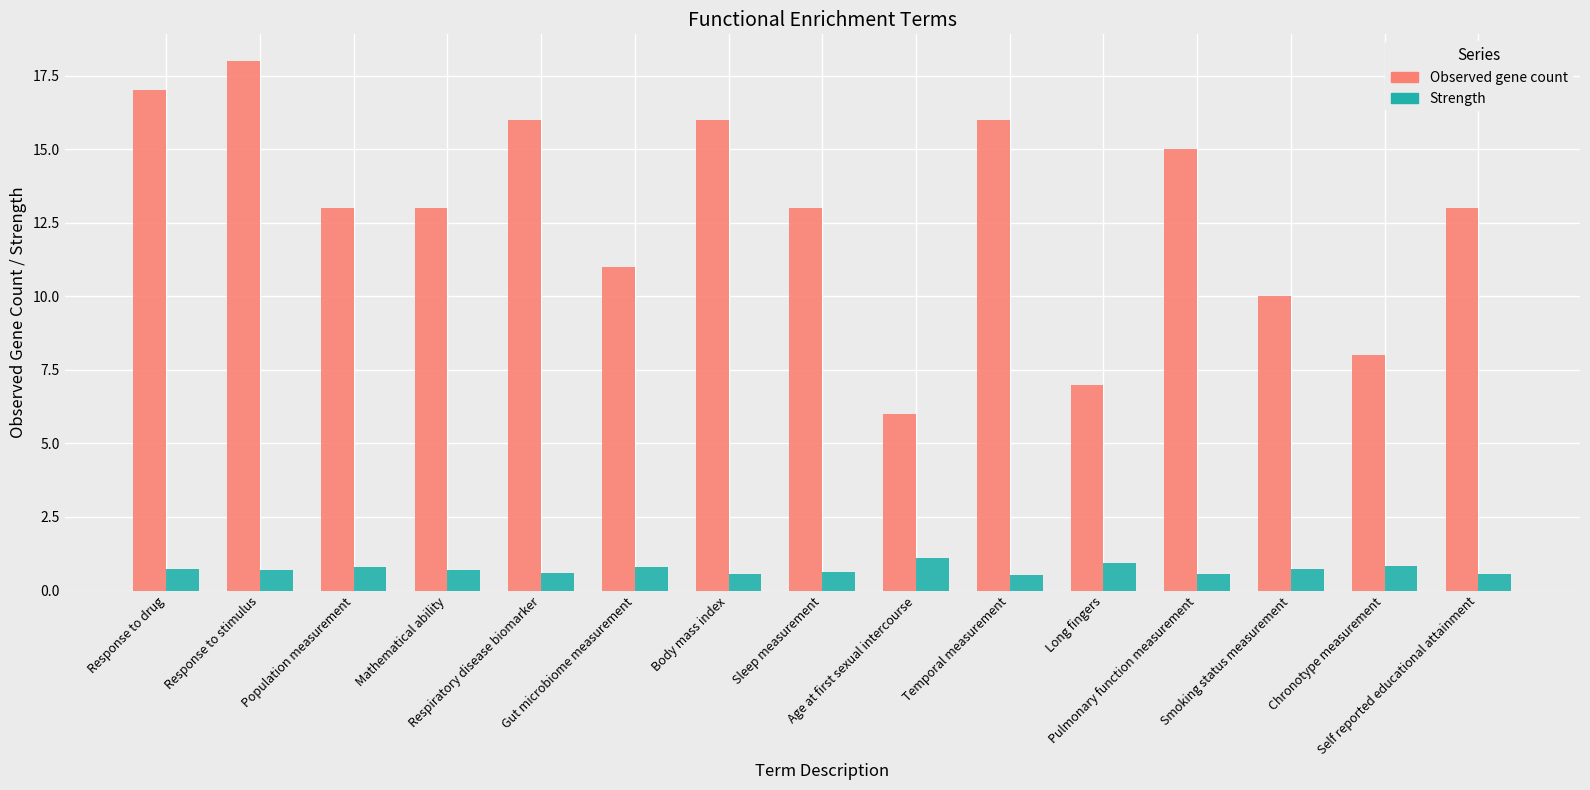

Which series has the largest total across all categories?

Observed gene count